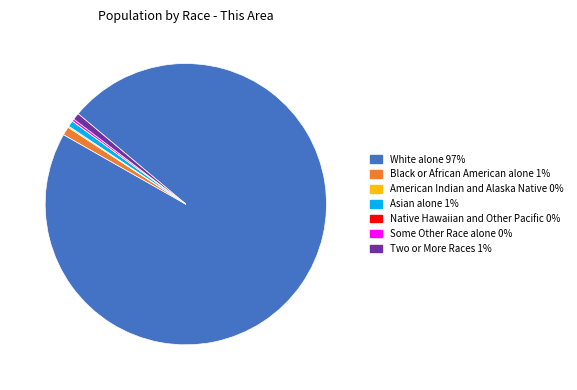

Does Two or More Races account for over 50% of the chart?

No